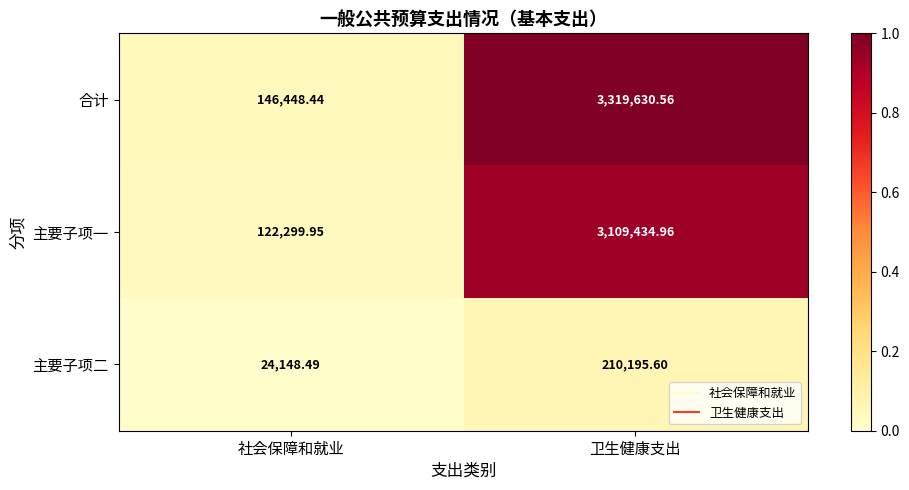

At which label does 主要子项二 first exceed 210195?

卫生健康支出